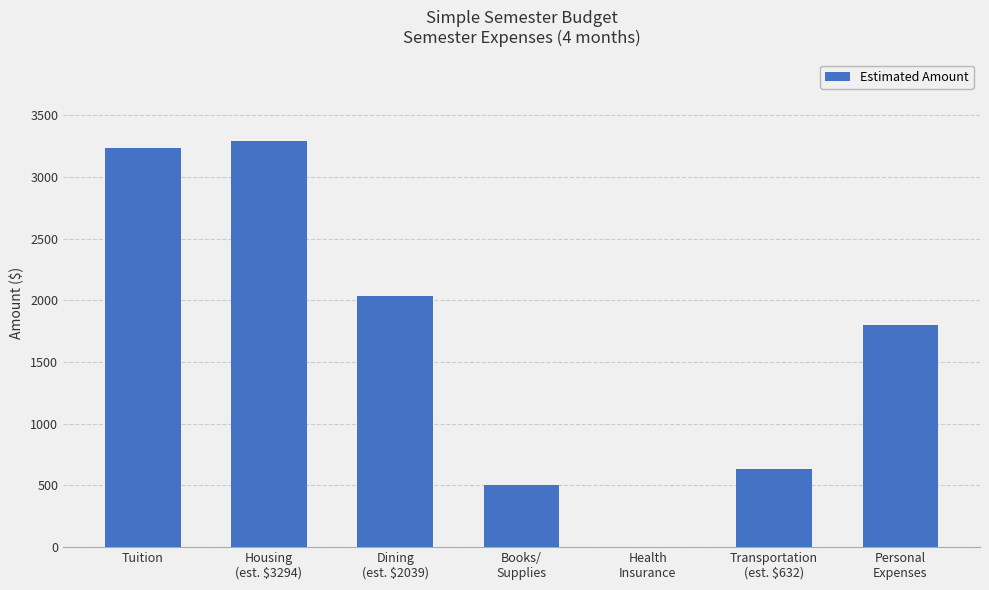

What is the maximum value shown in the chart?

3294